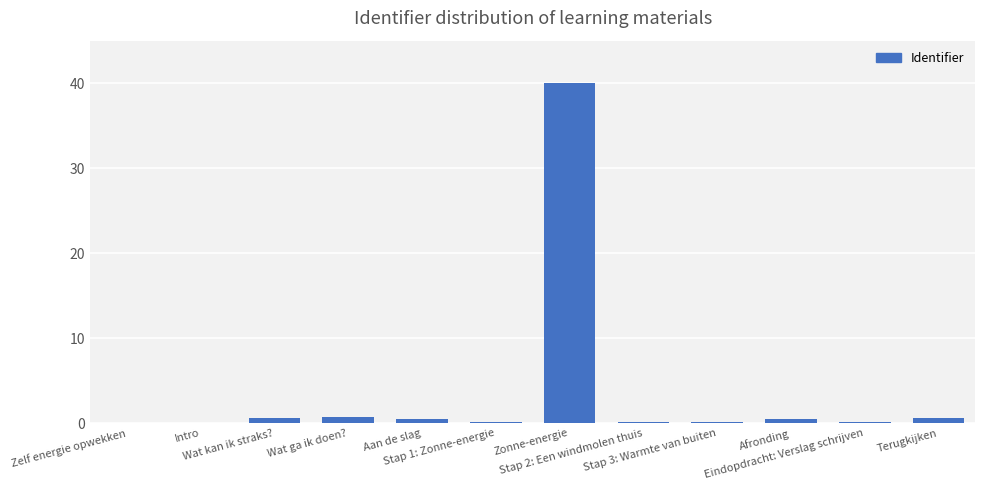

What is the sum of all values?

43.2